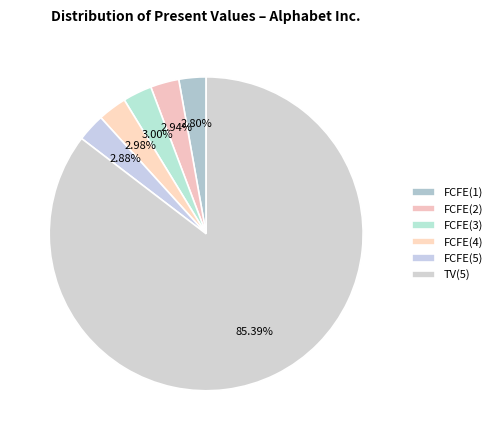

Do FCFE(5) and FCFE(4) together represent more than half of the pie?

No